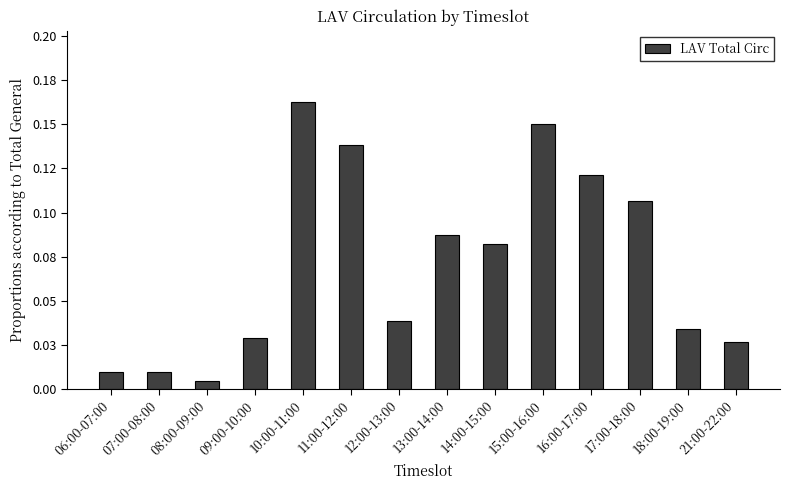

Reading left to right, list all the values displayed in this chart.

0.0	0.0	0.0	0.0	0.2	0.1	0.0	0.1	0.1	0.2	0.1	0.1	0.0	0.0